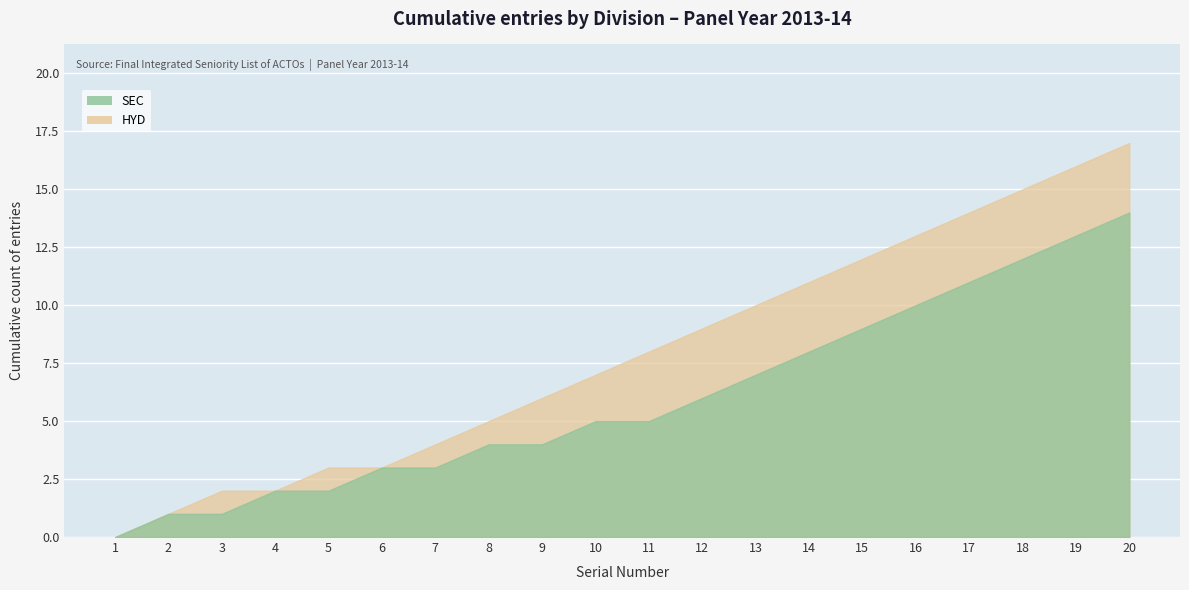

Between 9 and 8, which is larger?

9